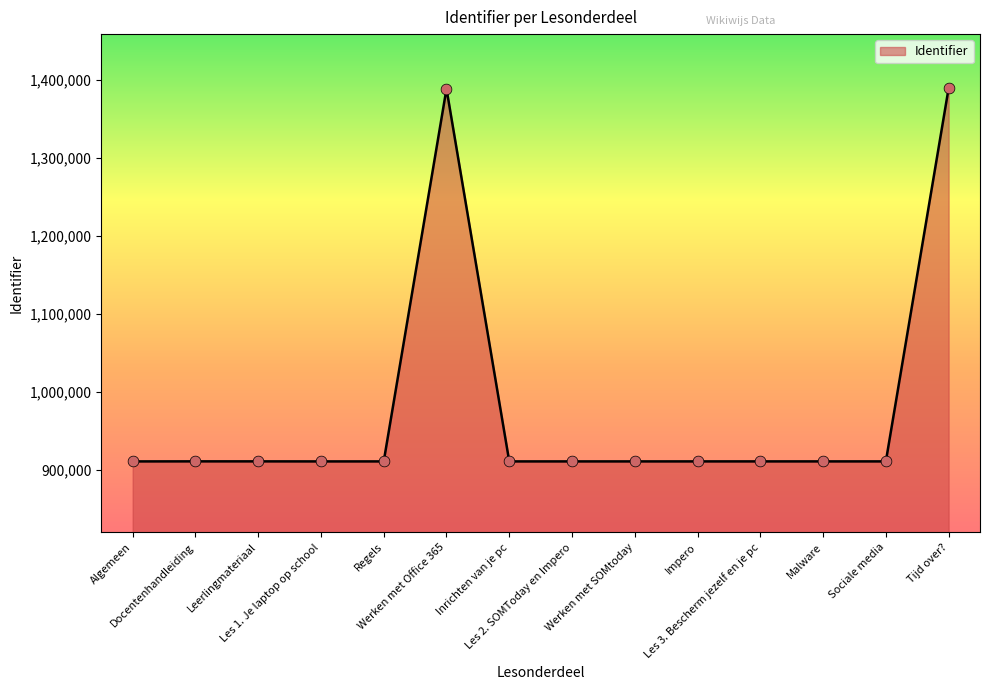

Approximately how many times larger is the value at Algemeen compared to Werken met SOMtoday?

1.0